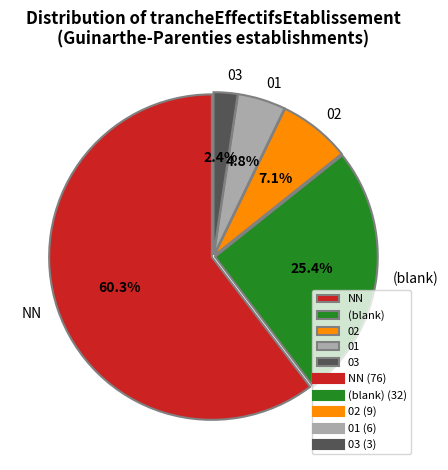

Is 01 the majority of the pie?

No